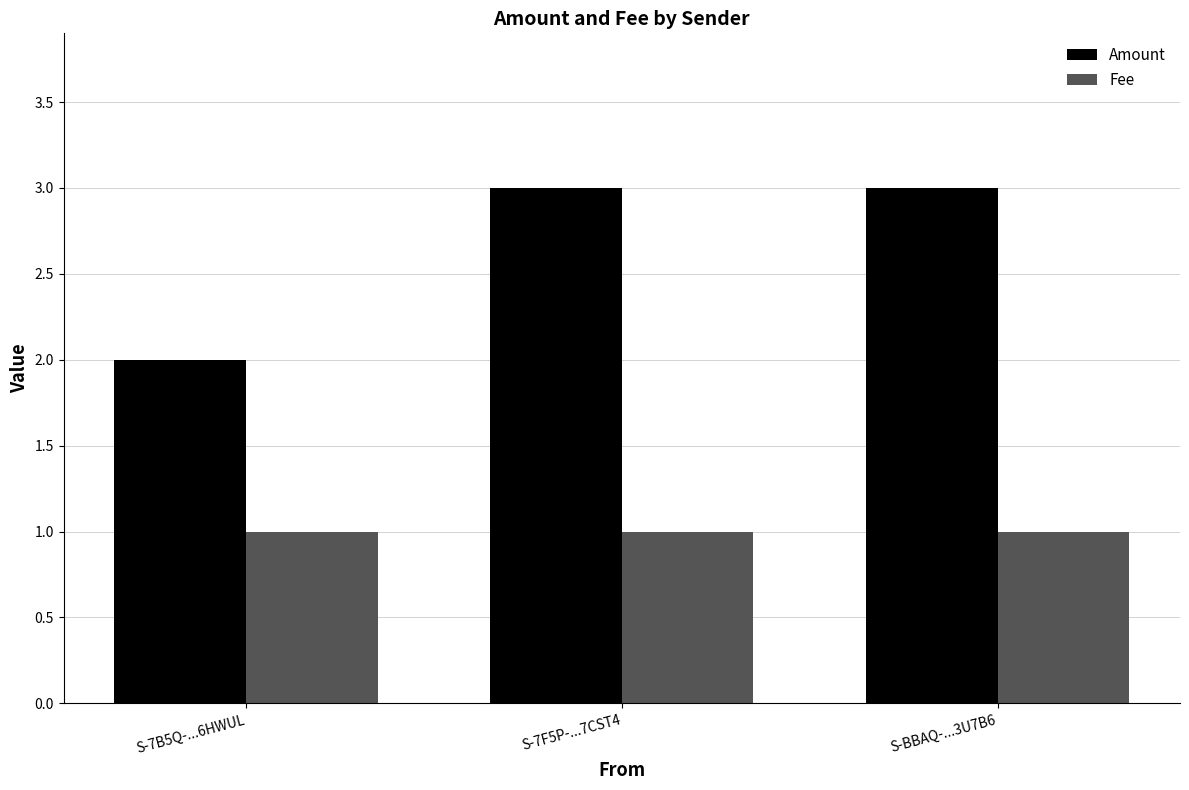

What is the label of the 1st bar from the right?

S-BBAQ-...3U7B6